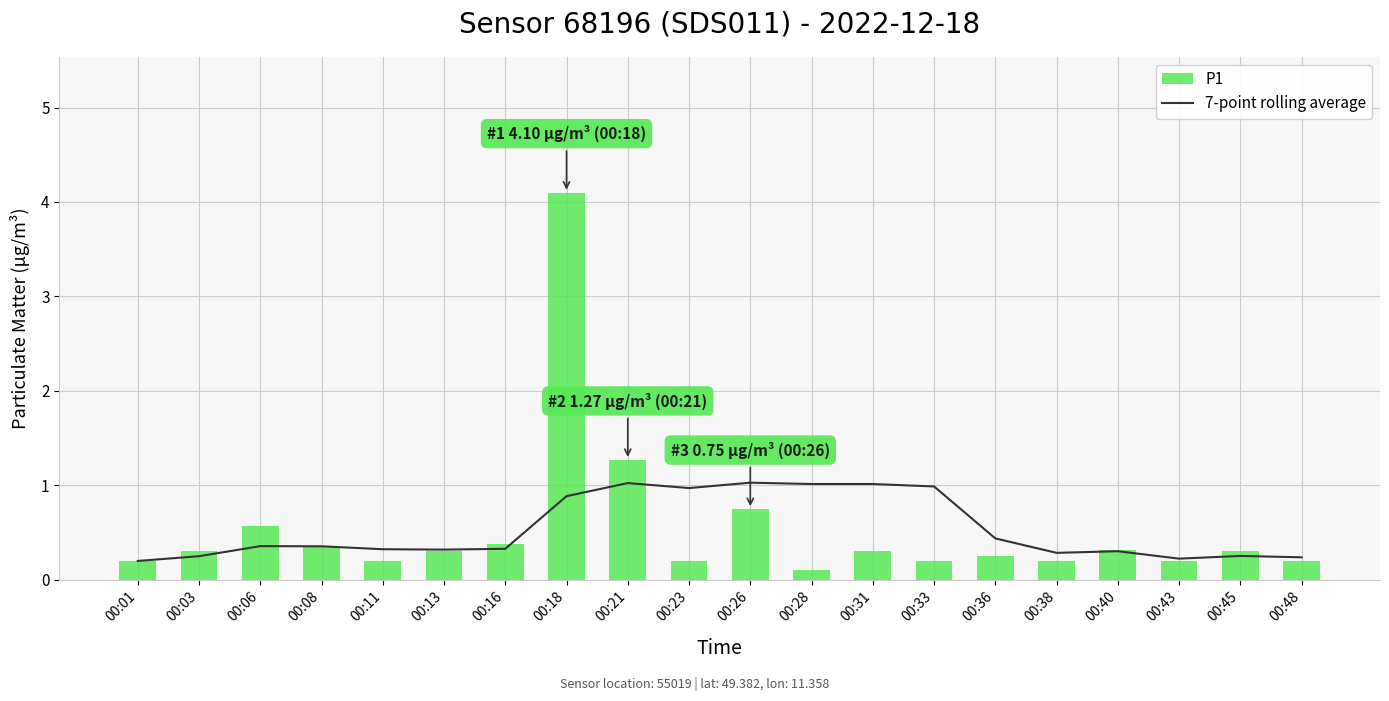

What is the total value across all series at 00:33?

1.2